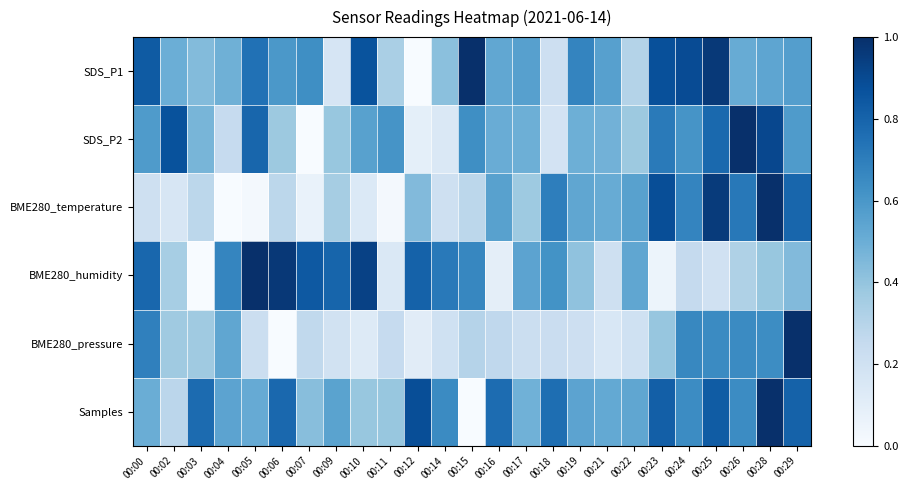

Reading left to right, extract all data points from this chart.

SDS_P1: 00:00=0.8	00:02=0.5	00:03=0.4	00:04=0.5	00:05=0.7	00:06=0.6	00:07=0.6	00:09=0.2	00:10=0.9	00:11=0.3	00:12=0.0	00:14=0.4	00:15=1.0	00:16=0.5	00:17=0.6	00:18=0.2	00:19=0.7	00:21=0.6	00:22=0.3	00:23=0.9	00:24=0.9	00:25=1.0	00:26=0.5	00:28=0.5	00:29=0.6
SDS_P2: 00:00=0.6	00:02=0.9	00:03=0.5	00:04=0.2	00:05=0.8	00:06=0.4	00:07=0.0	00:09=0.4	00:10=0.6	00:11=0.6	00:12=0.1	00:14=0.1	00:15=0.6	00:16=0.5	00:17=0.5	00:18=0.2	00:19=0.5	00:21=0.5	00:22=0.4	00:23=0.7	00:24=0.6	00:25=0.8	00:26=1.0	00:28=0.9	00:29=0.6
BME280_temperature: 00:00=0.2	00:02=0.2	00:03=0.3	00:04=0.0	00:05=0.0	00:06=0.3	00:07=0.1	00:09=0.3	00:10=0.1	00:11=0.0	00:12=0.4	00:14=0.2	00:15=0.3	00:16=0.6	00:17=0.4	00:18=0.7	00:19=0.5	00:21=0.5	00:22=0.6	00:23=0.9	00:24=0.7	00:25=1.0	00:26=0.7	00:28=1.0	00:29=0.8
BME280_humidity: 00:00=0.8	00:02=0.3	00:03=0.0	00:04=0.7	00:05=1.0	00:06=1.0	00:07=0.8	00:09=0.8	00:10=0.9	00:11=0.1	00:12=0.8	00:14=0.7	00:15=0.7	00:16=0.1	00:17=0.5	00:18=0.6	00:19=0.4	00:21=0.2	00:22=0.5	00:23=0.1	00:24=0.3	00:25=0.2	00:26=0.3	00:28=0.4	00:29=0.4
BME280_pressure: 00:00=0.7	00:02=0.4	00:03=0.4	00:04=0.5	00:05=0.2	00:06=0.0	00:07=0.3	00:09=0.2	00:10=0.1	00:11=0.2	00:12=0.1	00:14=0.2	00:15=0.3	00:16=0.3	00:17=0.2	00:18=0.2	00:19=0.2	00:21=0.2	00:22=0.2	00:23=0.4	00:24=0.7	00:25=0.7	00:26=0.7	00:28=0.6	00:29=1.0
Samples: 00:00=0.5	00:02=0.3	00:03=0.8	00:04=0.5	00:05=0.5	00:06=0.8	00:07=0.4	00:09=0.5	00:10=0.4	00:11=0.4	00:12=0.9	00:14=0.7	00:15=0.0	00:16=0.8	00:17=0.5	00:18=0.8	00:19=0.5	00:21=0.5	00:22=0.5	00:23=0.8	00:24=0.6	00:25=0.8	00:26=0.6	00:28=1.0	00:29=0.8